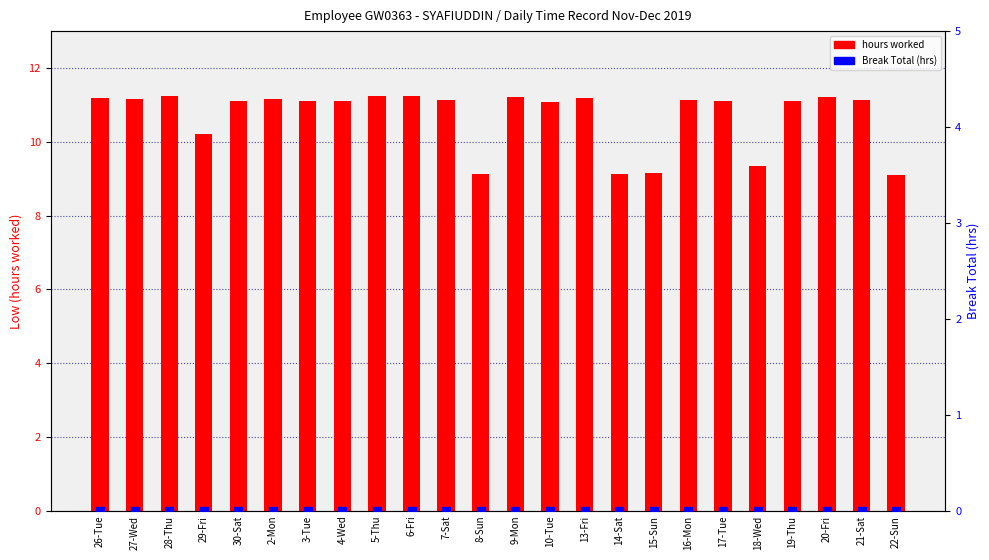

Is the value of hours worked at 14-Sat greater than the value of Break Total (hrs) at 8-Sun?

Yes